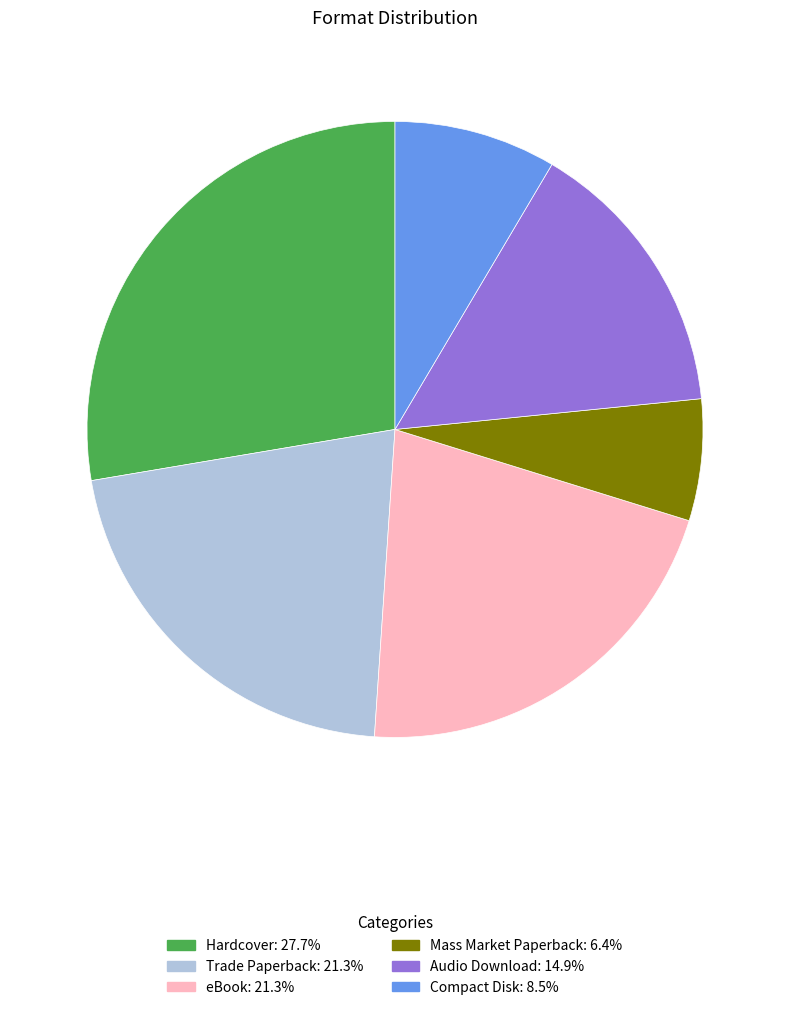

Is Mass Market Paperback the majority of the pie?

No